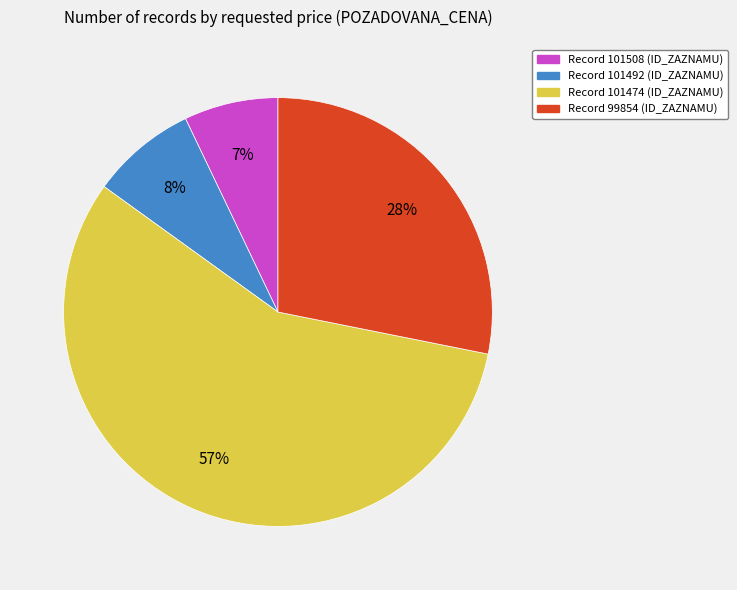

Does any single category account for the majority?

Yes